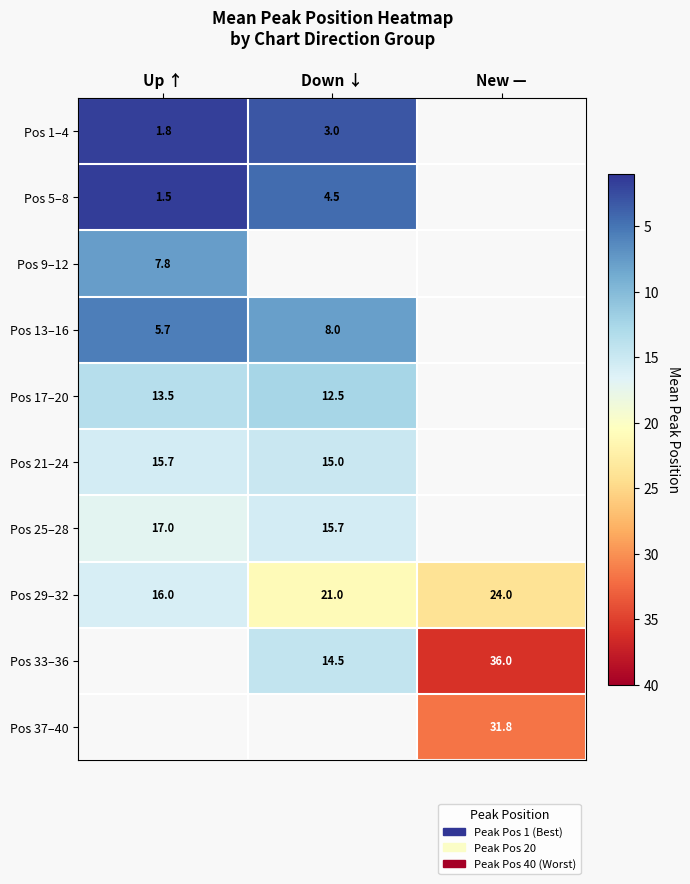

What value does the Pos 29–32 series have at Down ↓?

21.0